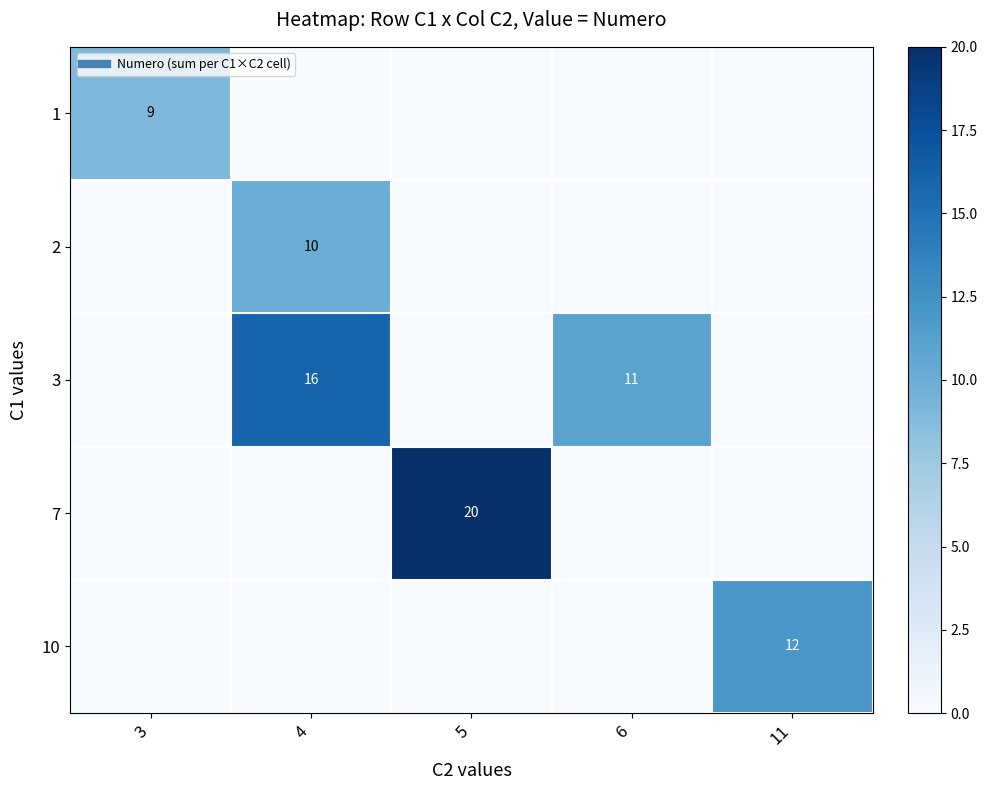

True or false: 1 has a value of 6 at 4.

False